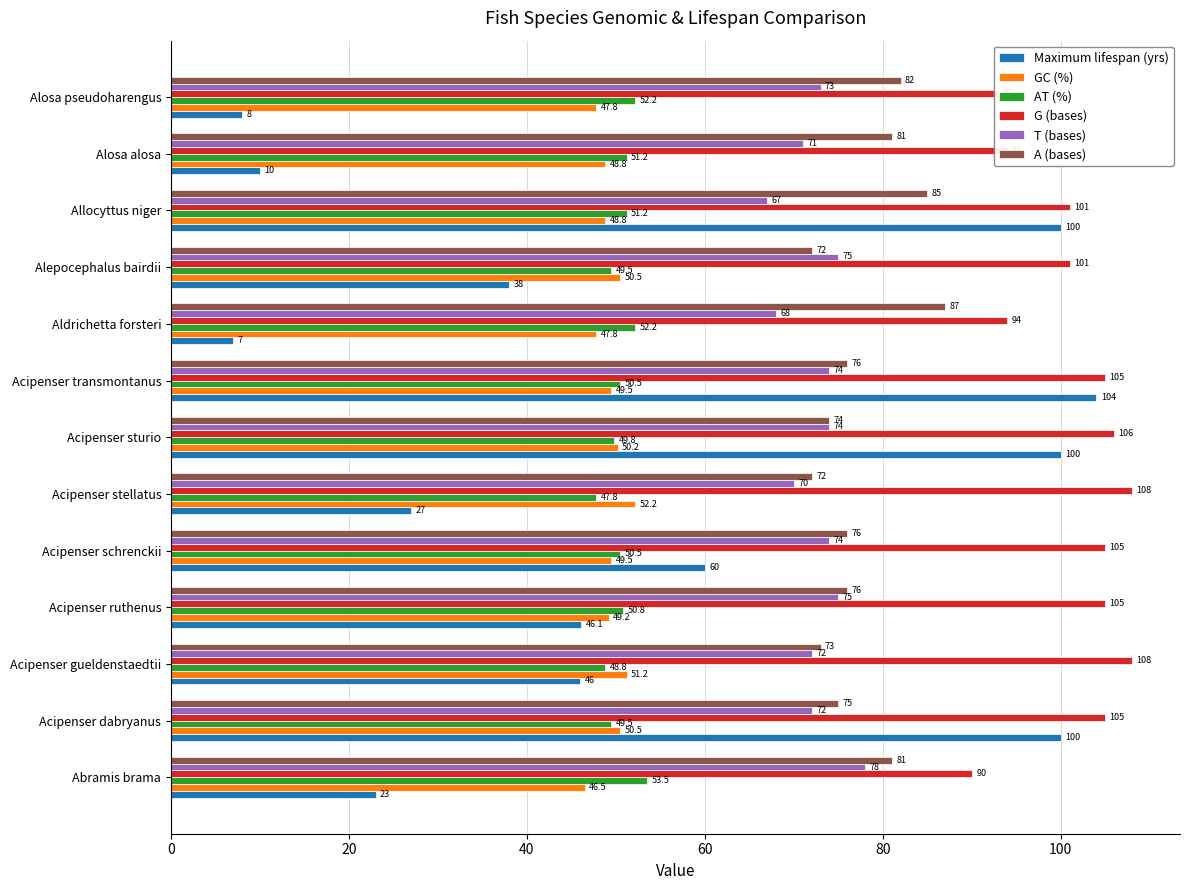

Between Acipenser ruthenus and Alosa pseudoharengus, which series saw the biggest shift?

Maximum lifespan (yrs)